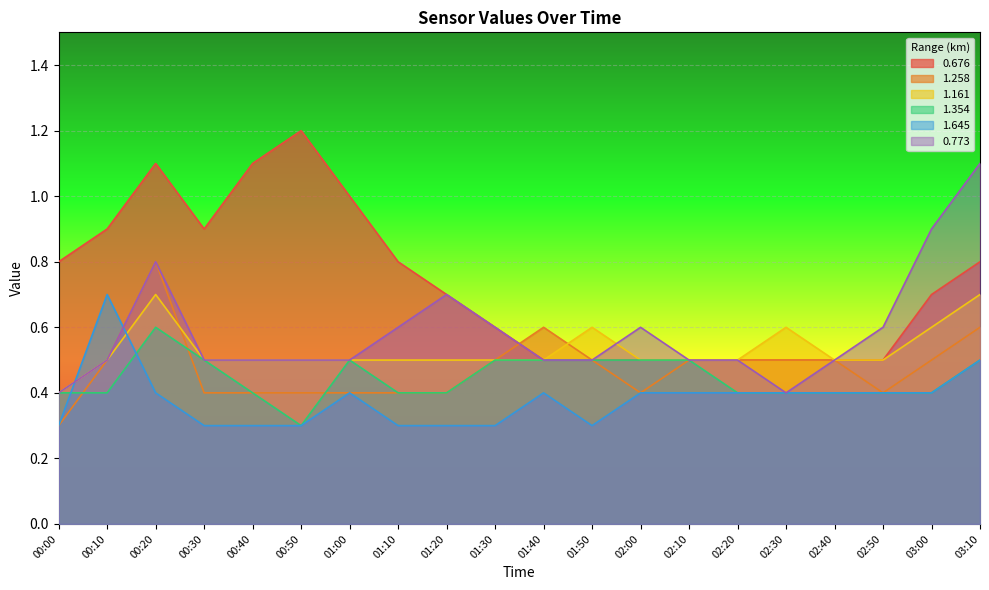

Between 00:30 and 03:00, which series saw the biggest shift?

0.773